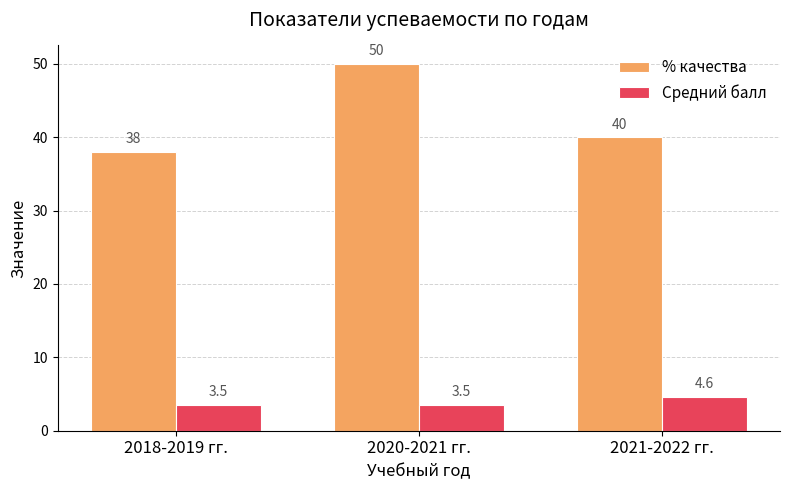

What is the value of the % качества bar at the 1st from the left?

38.0